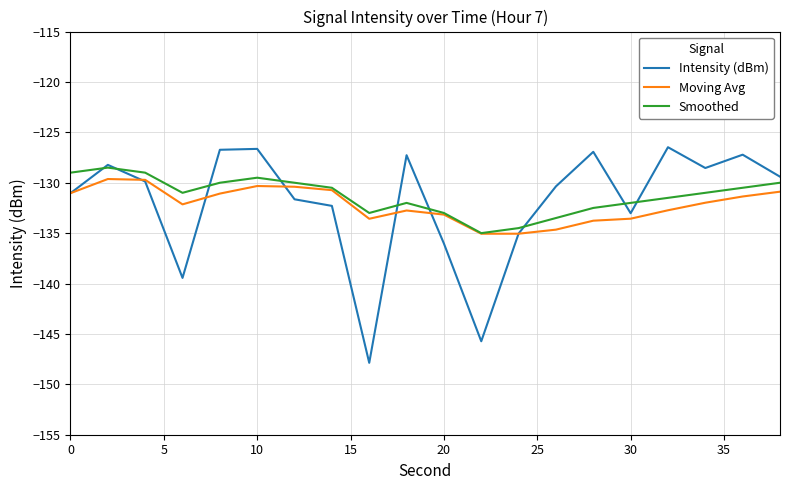

Which series has the largest range (max minus min)?

Intensity (dBm)